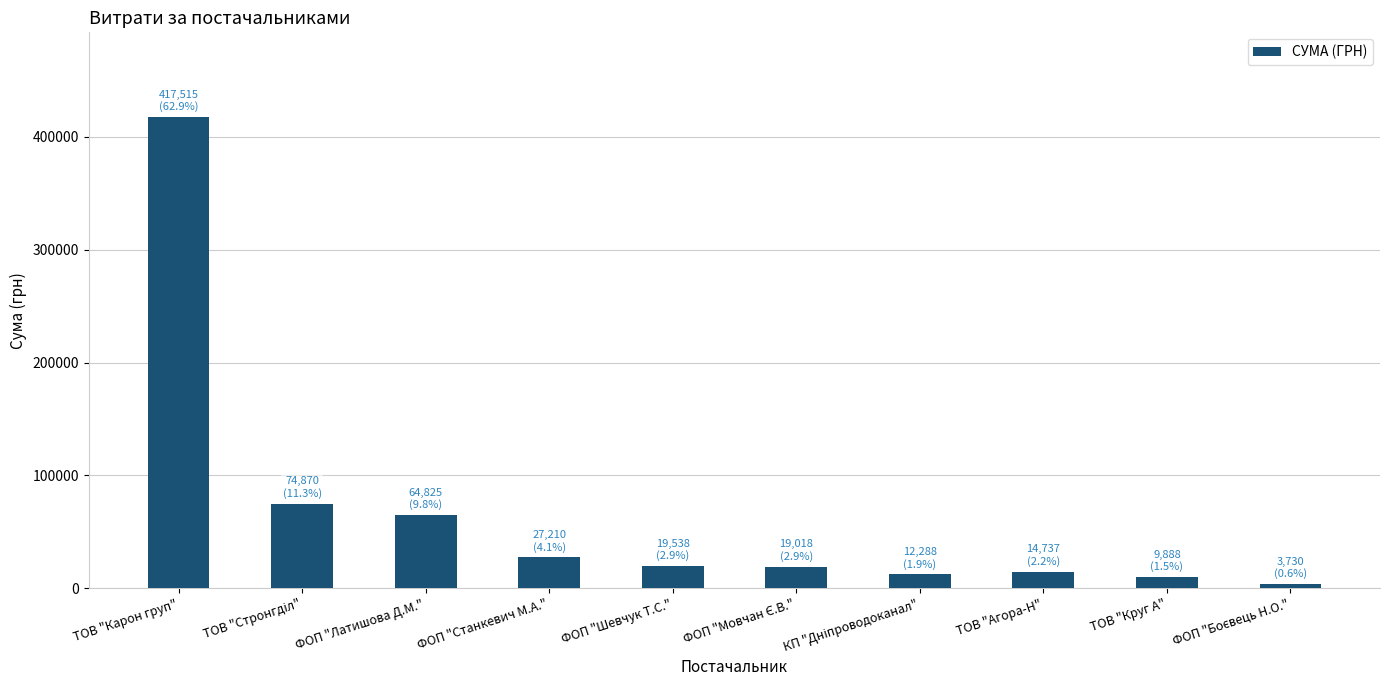

Between ТОВ "Карон груп" and ТОВ "Круг А", which is larger?

ТОВ "Карон груп"